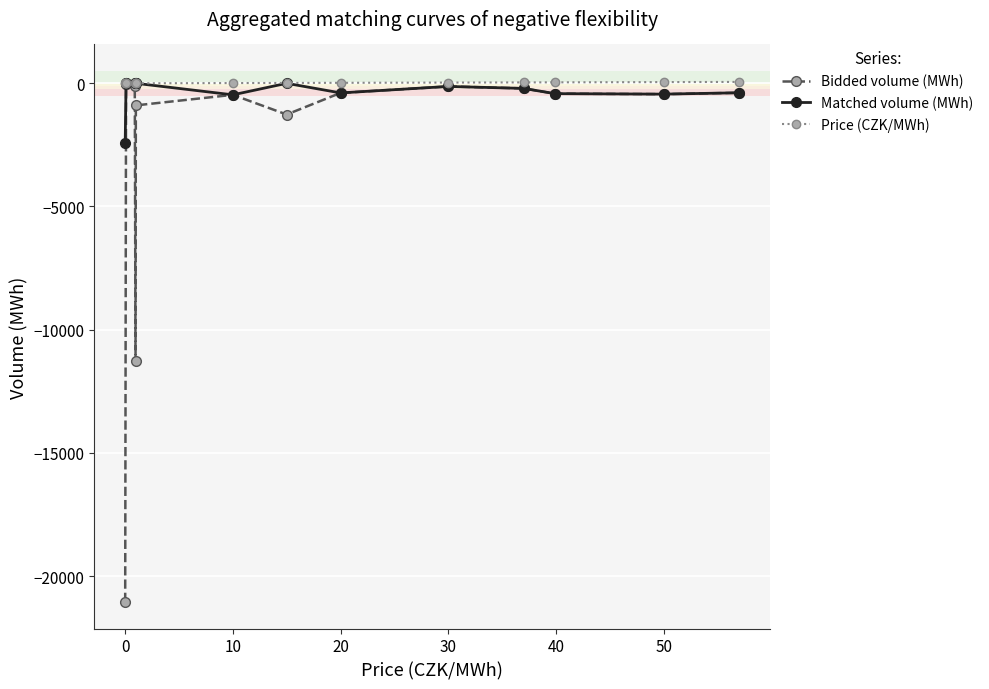

What are all the series names shown in the legend?

Bidded volume (MWh), Matched volume (MWh), Price (CZK/MWh)